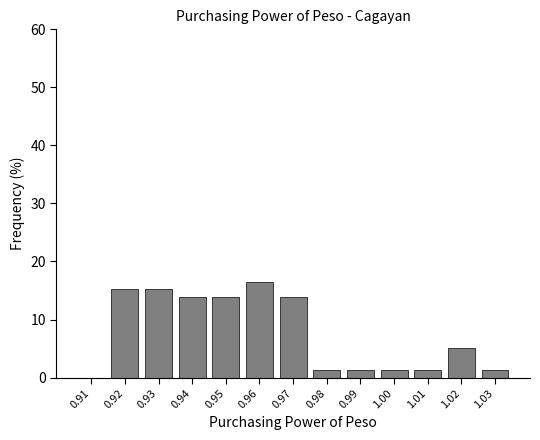

Reading left to right, list every bar in this chart as the range it spans on the x-axis followed by its height. The values are not printed on the chart, so give them approximately, as read against the axis.

0.905 to 0.915: 0
0.915 to 0.925: 15
0.925 to 0.935: 15
0.935 to 0.945: 14
0.945 to 0.955: 14
0.955 to 0.965: 16
0.965 to 0.975: 14
0.975 to 0.985: 1
0.985 to 0.995: 1
0.995 to 1.005: 1
1.005 to 1.015: 1
1.015 to 1.025: 5
1.025 to 1.035: 1